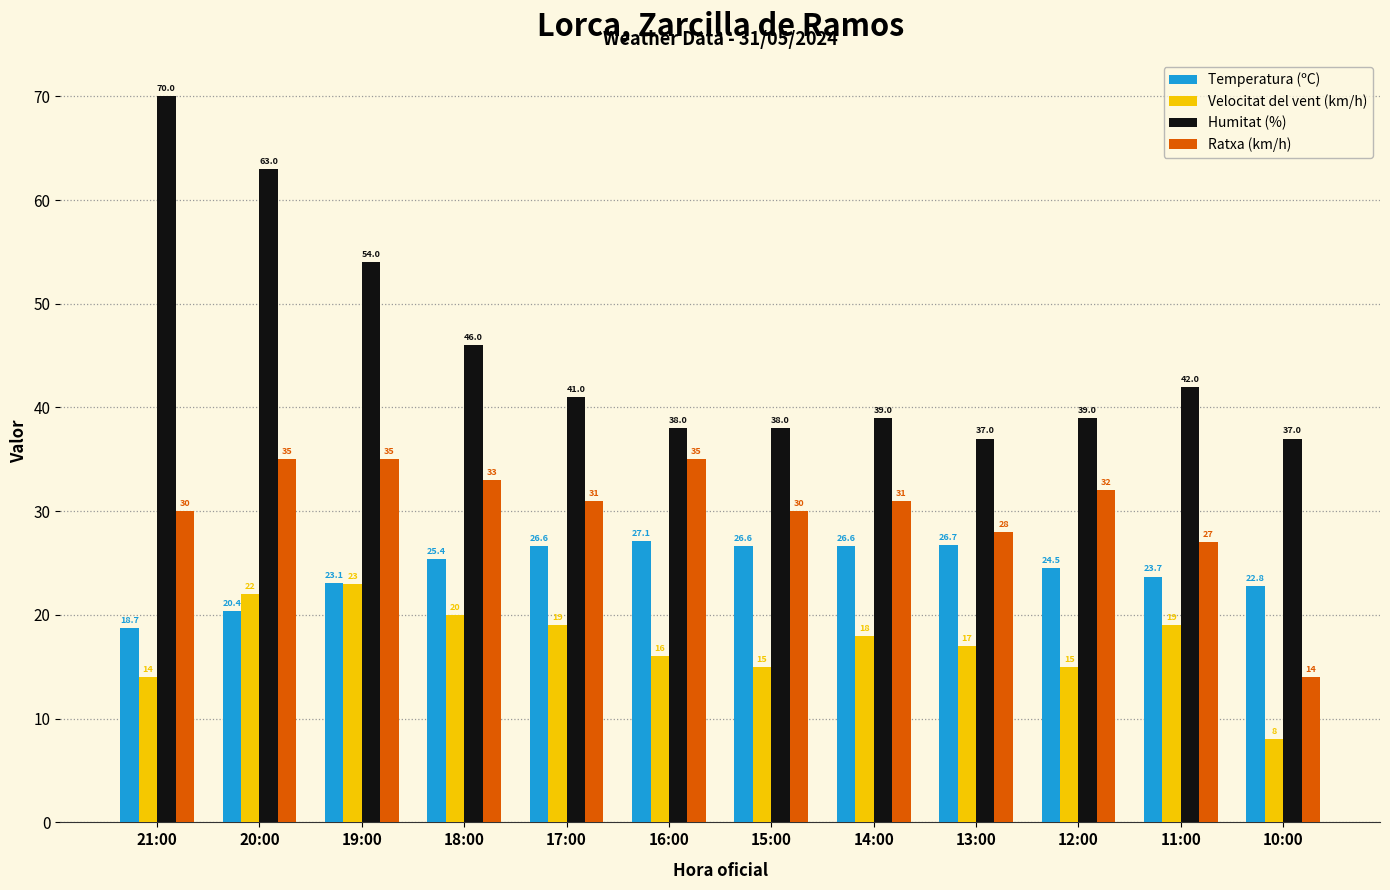

Rank the series by their average value, from lowest to highest.

Velocitat del vent (km/h), Temperatura (ºC), Ratxa (km/h), Humitat (%)